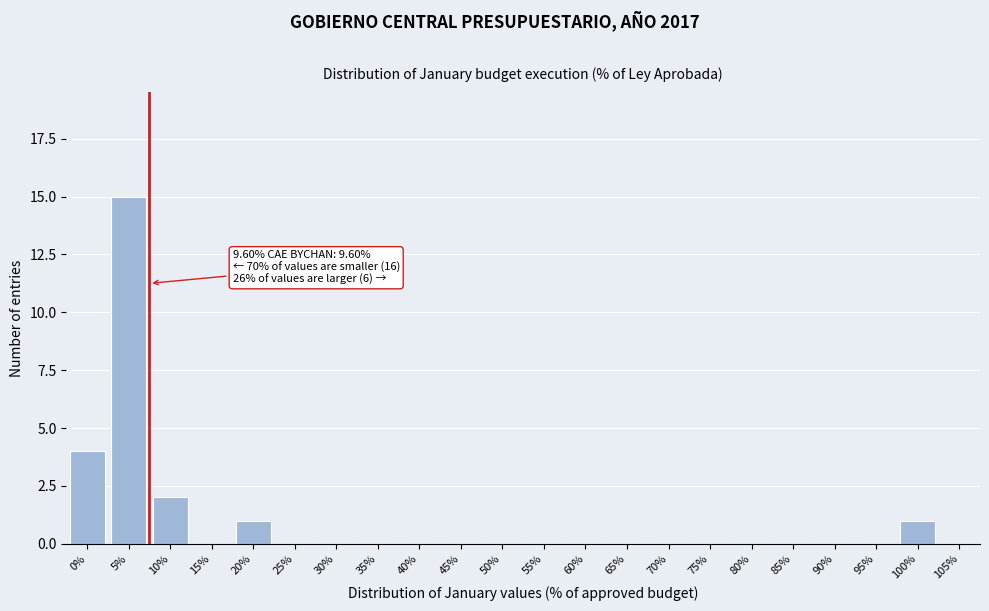

Reading left to right, transcribe all the data shown in this chart.

0%=4	5%=15	10%=2	15%=0	20%=1	25%=0	30%=0	35%=0	40%=0	45%=0	50%=0	55%=0	60%=0	65%=0	70%=0	75%=0	80%=0	85%=0	90%=0	95%=0	100%=1	105%=0